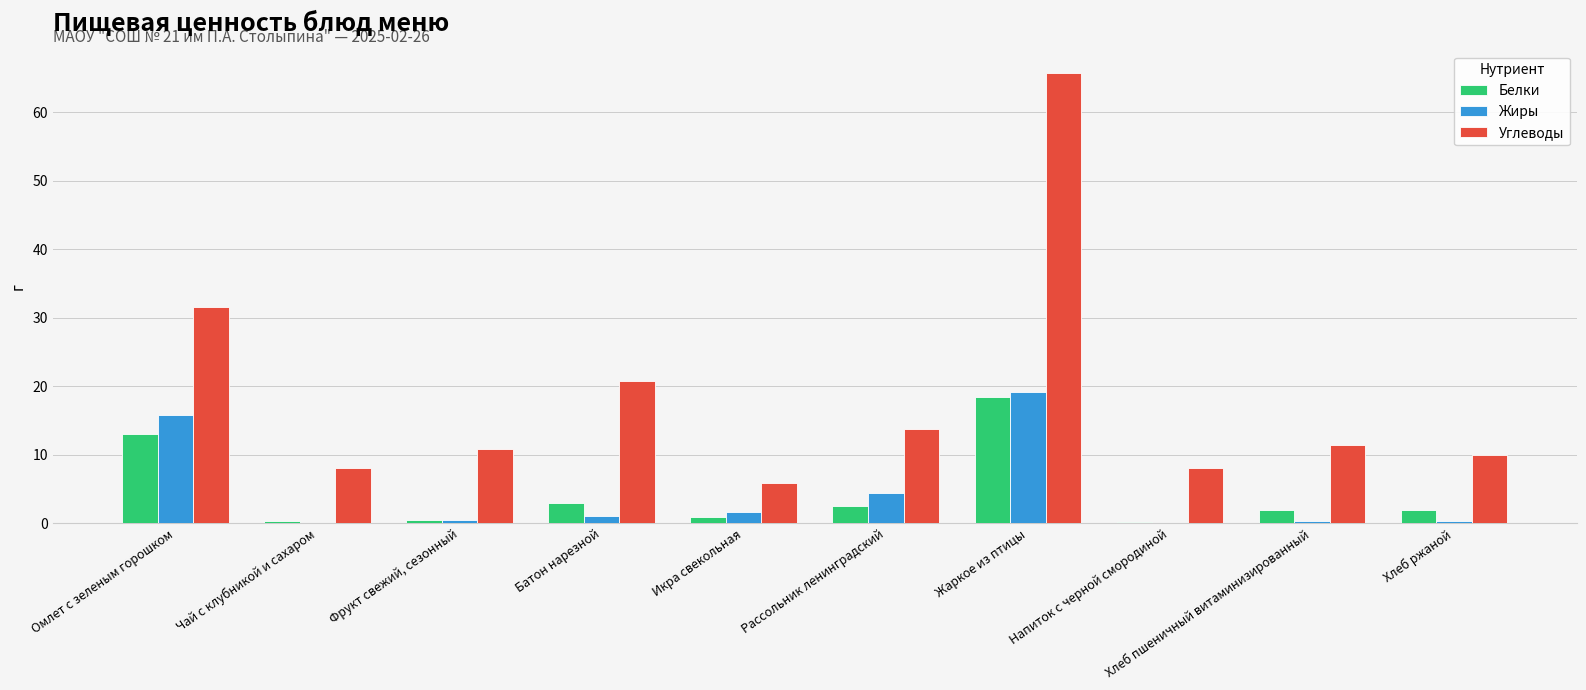

Between Омлет с зеленым горошком and Икра свекольная, which series saw the biggest shift?

Углеводы